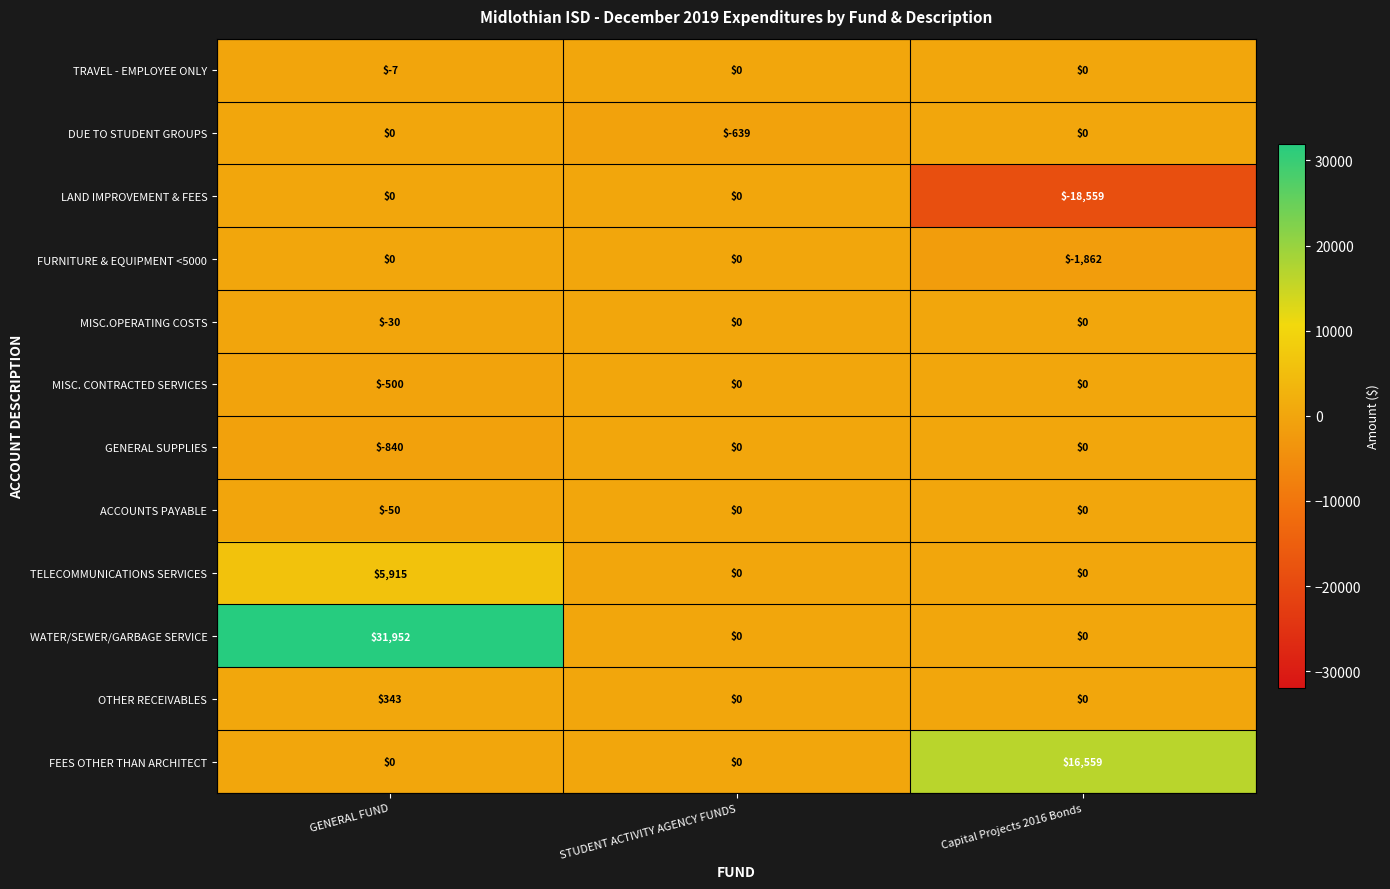

What is the spread (max minus min) of values at STUDENT ACTIVITY AGENCY FUNDS?

639